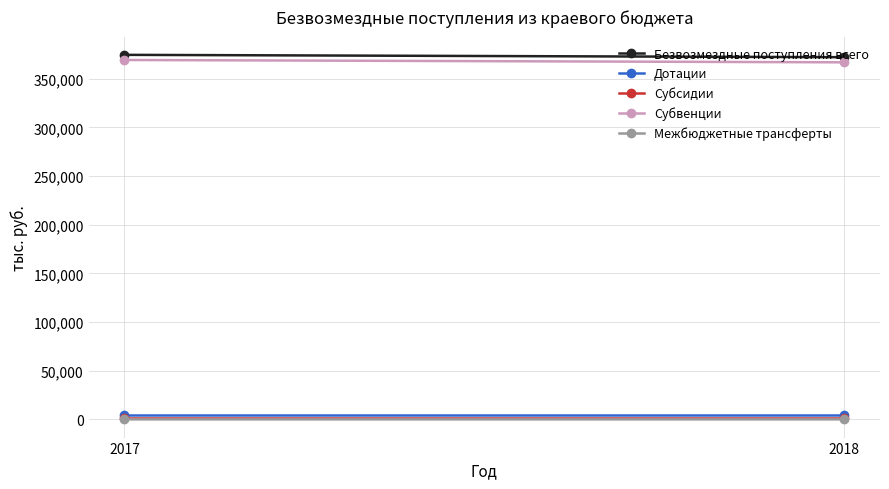

What is the total value across all series at 2017?

749171.8